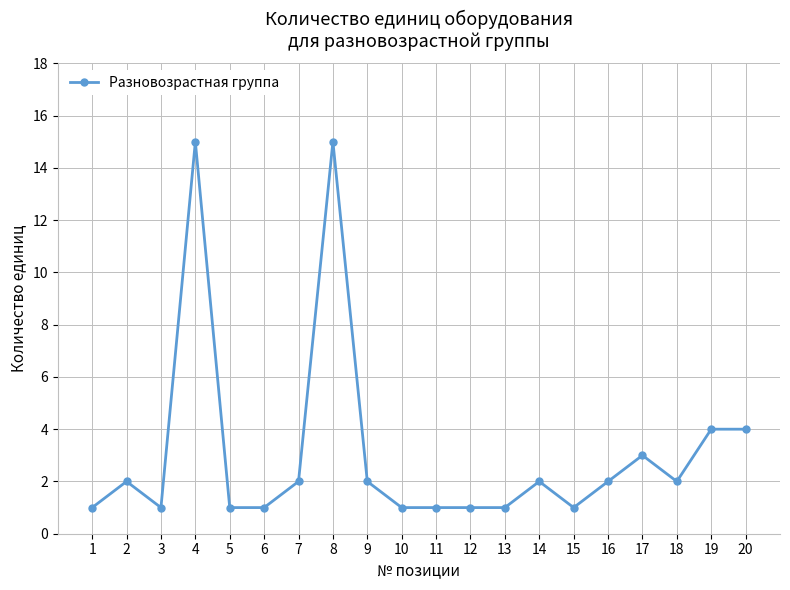

Where is the first local minimum?

3